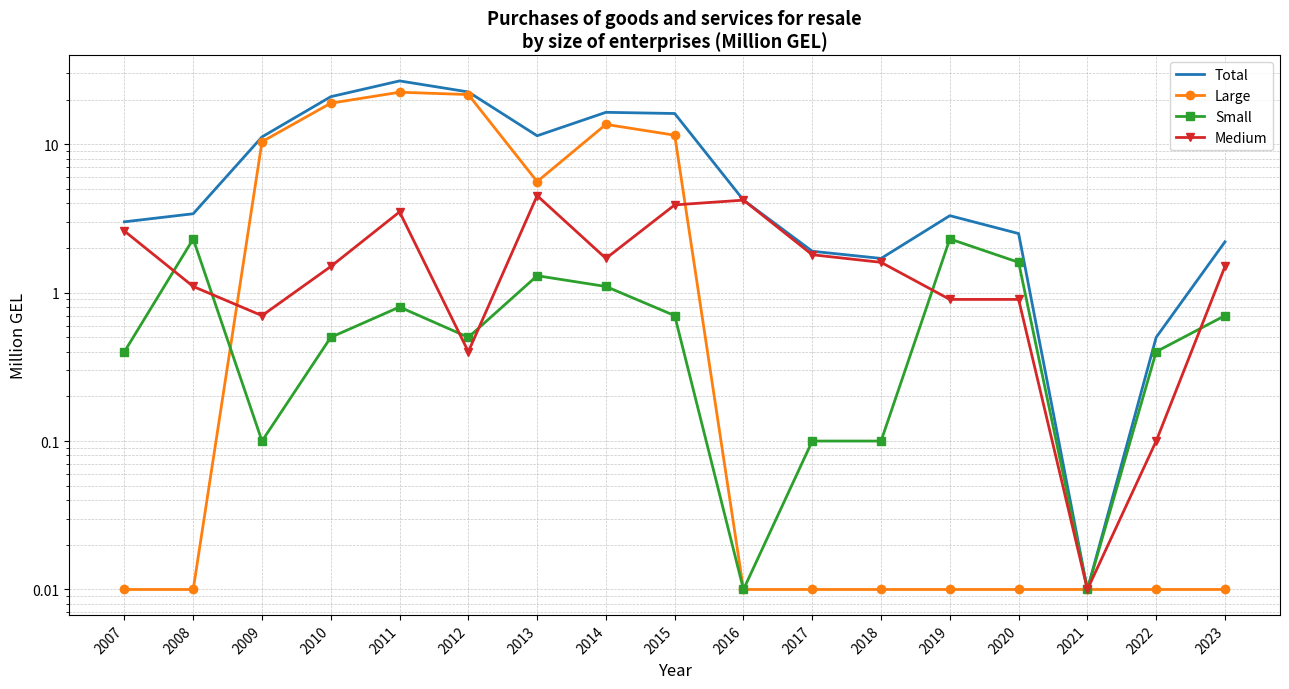

What is the highest value of the Small series?

2.3